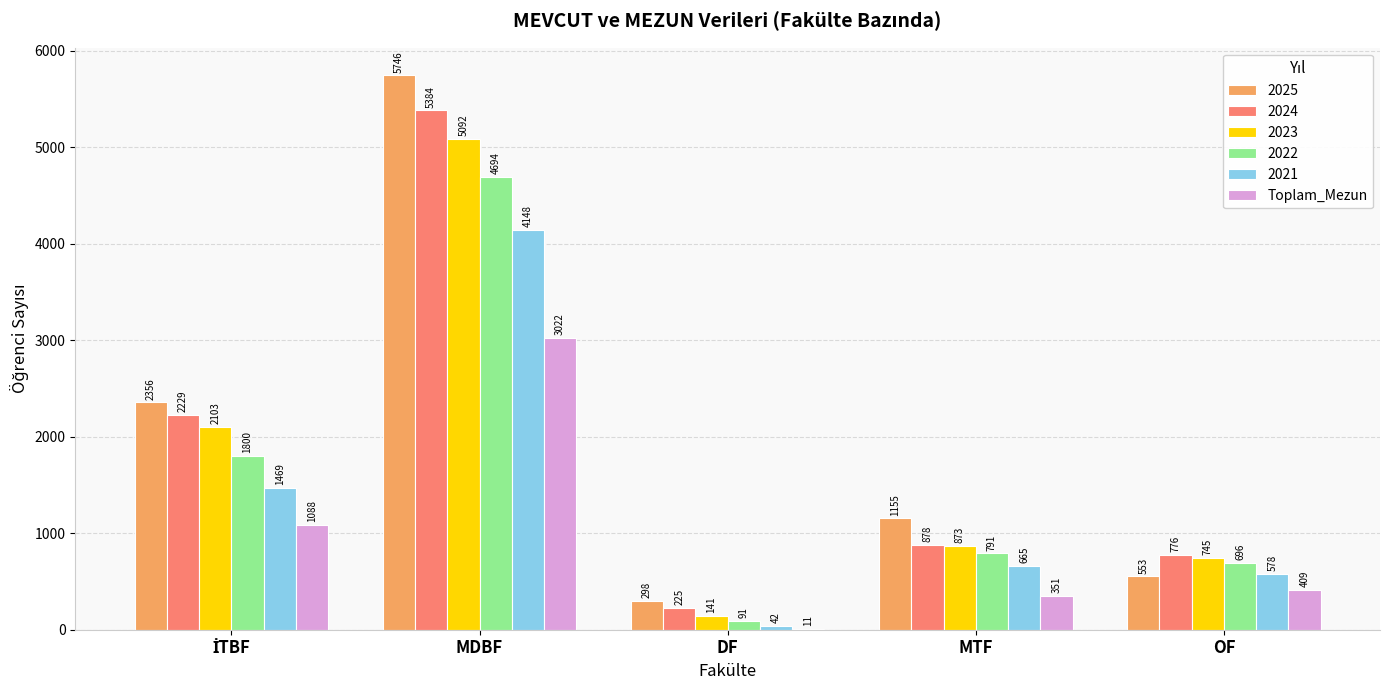

How many distinct data groups are displayed?

6